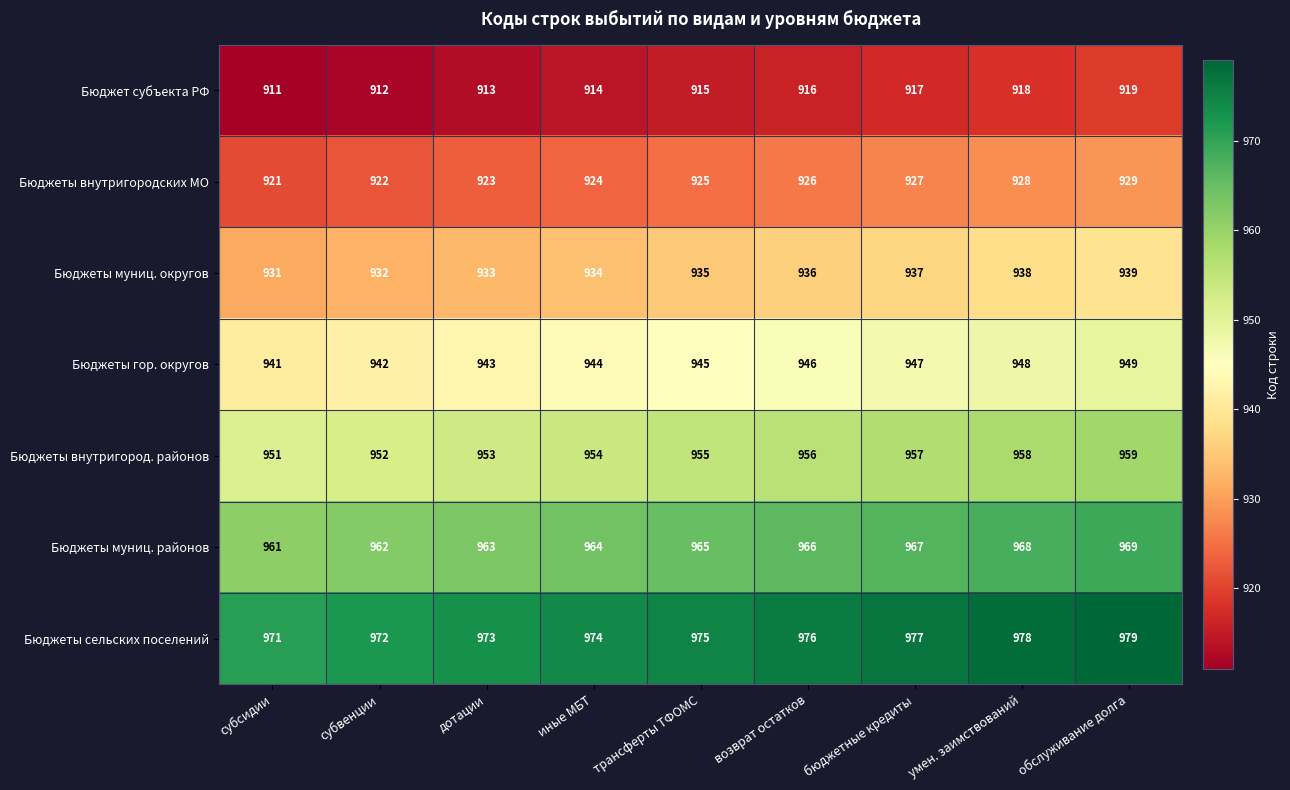

How many Бюджеты внутригородских МО values are between 923 and 927?

5